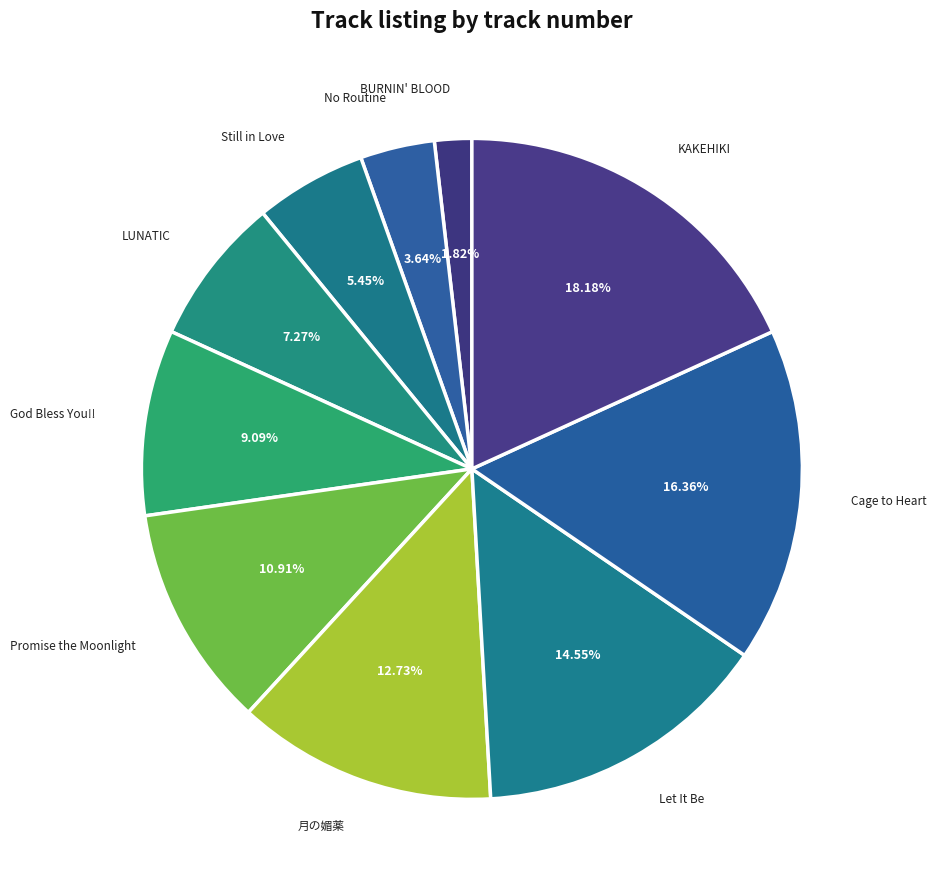

To the nearest percent, what percentage of the pie is 月の媚薬?

13%